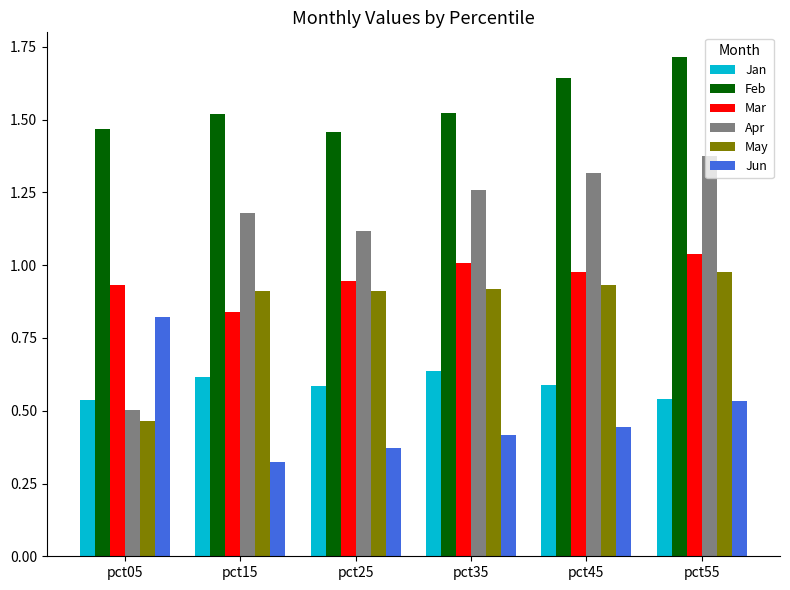

Is the value of Feb at pct15 greater than the value of Jan at pct15?

Yes